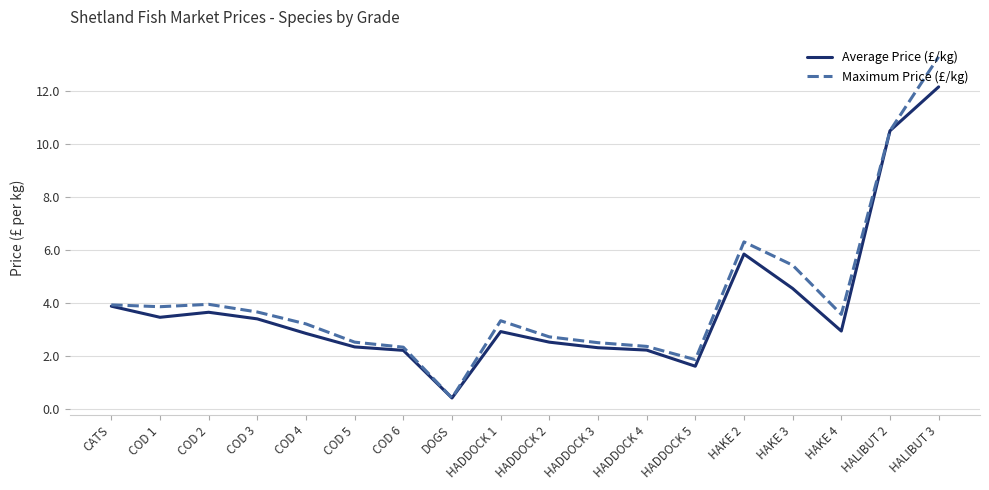

Which category has the highest value across all series?

HALIBUT 3